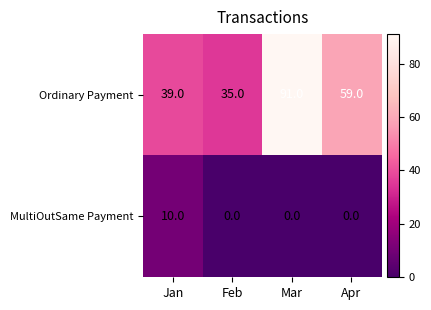

What is the average value of the Ordinary Payment series?

56